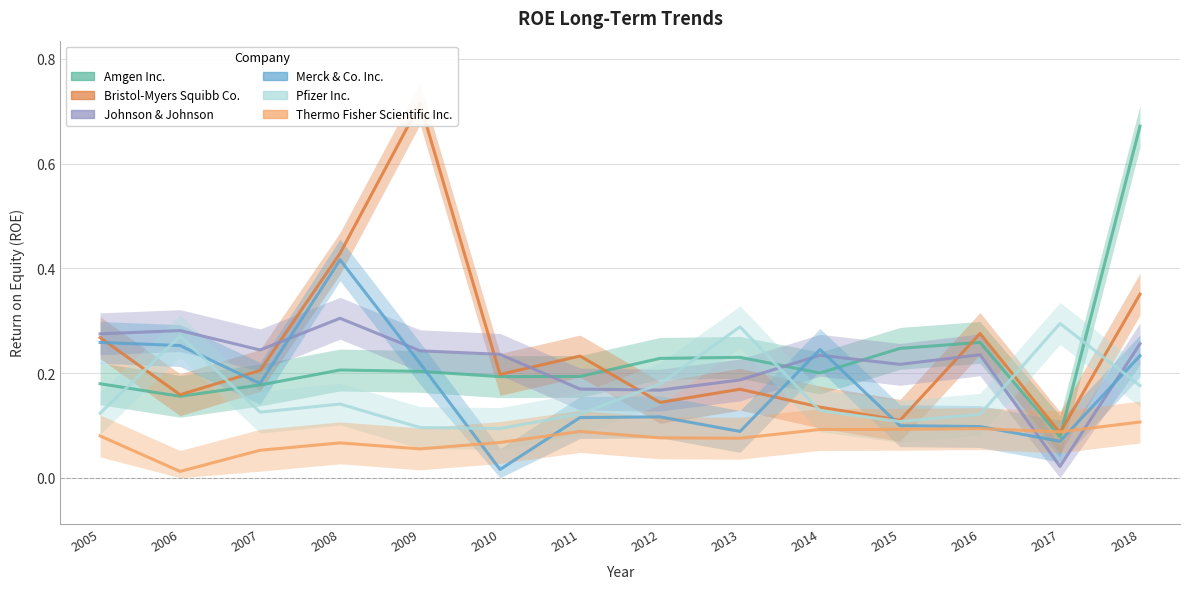

Which series has the largest range (max minus min)?

Bristol-Myers Squibb Co.